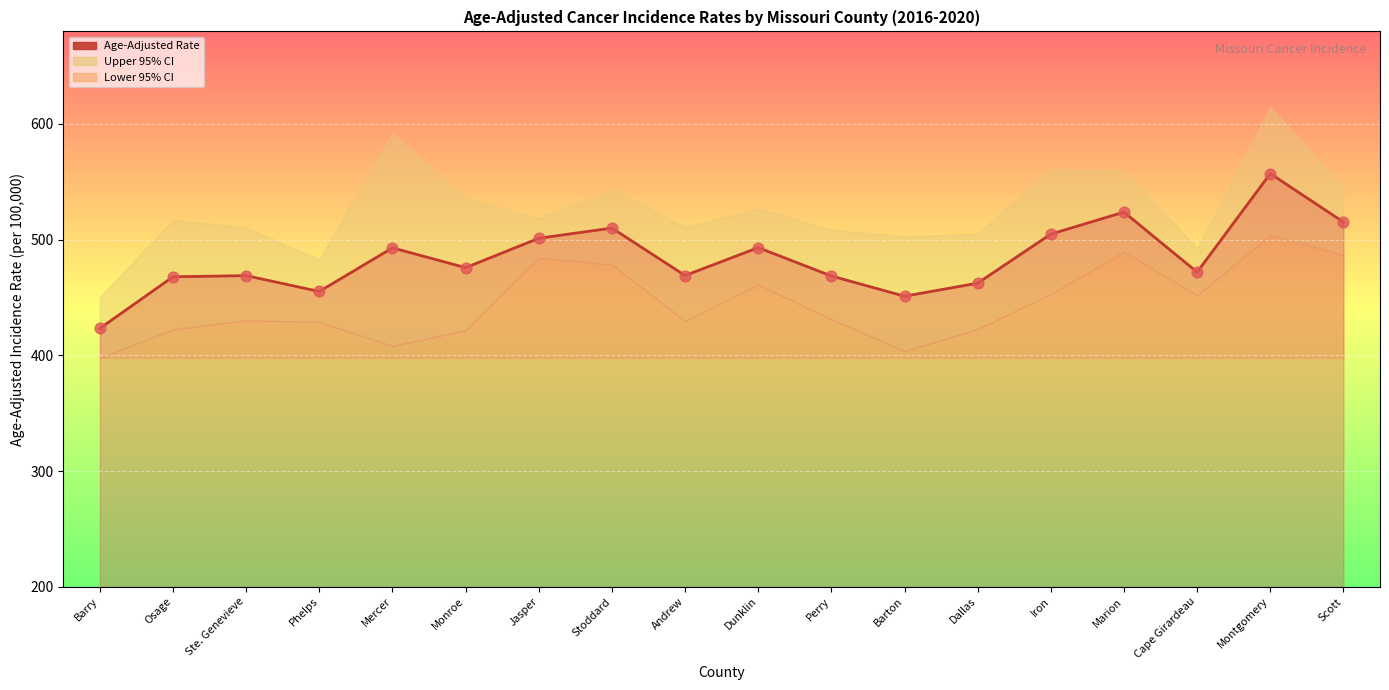

Which has a higher value, Barry or Barton?

Barton